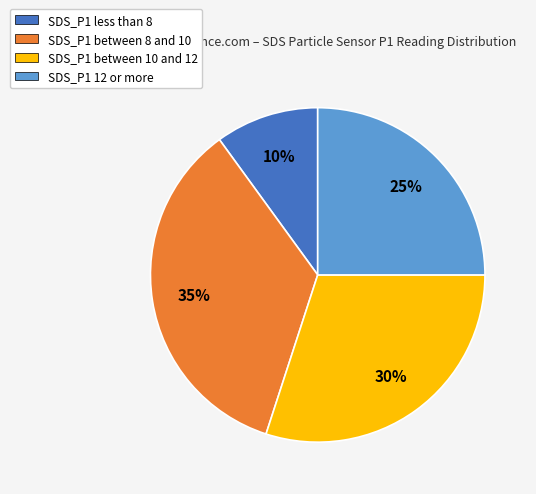

To the nearest percent, what is the average slice percentage?

25%